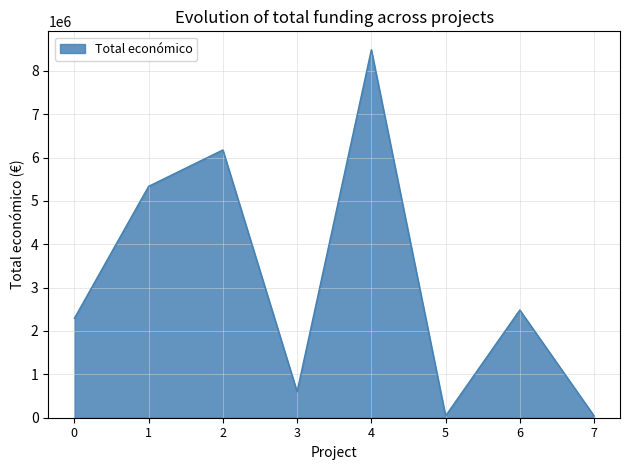

What is the difference between the maximum and minimum values?

8442154